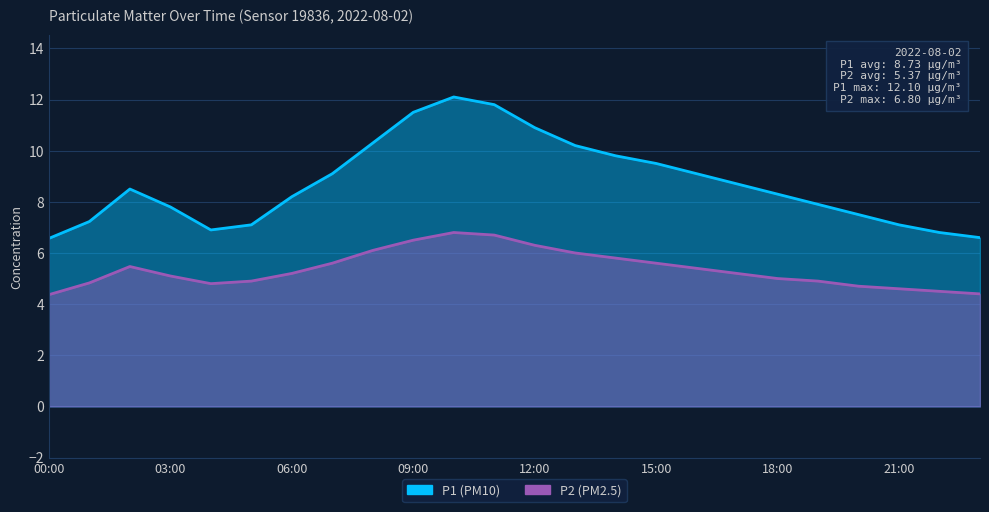

In P1, how many points are higher than both neighbors (excluding endpoints)?

2